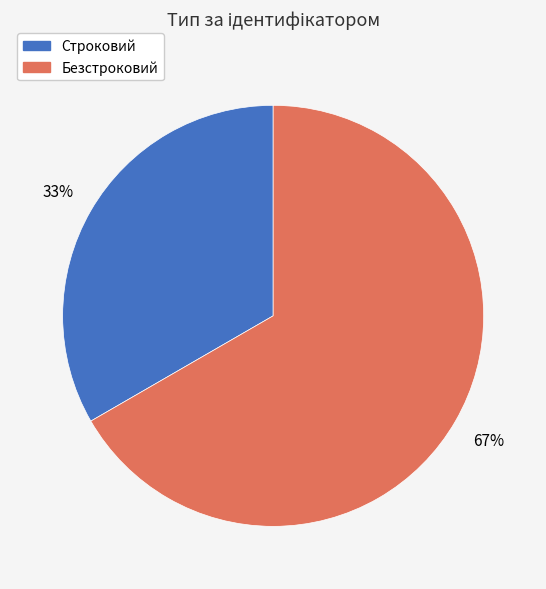

To the nearest percent, what percentage of the pie is Безстроковий?

67%